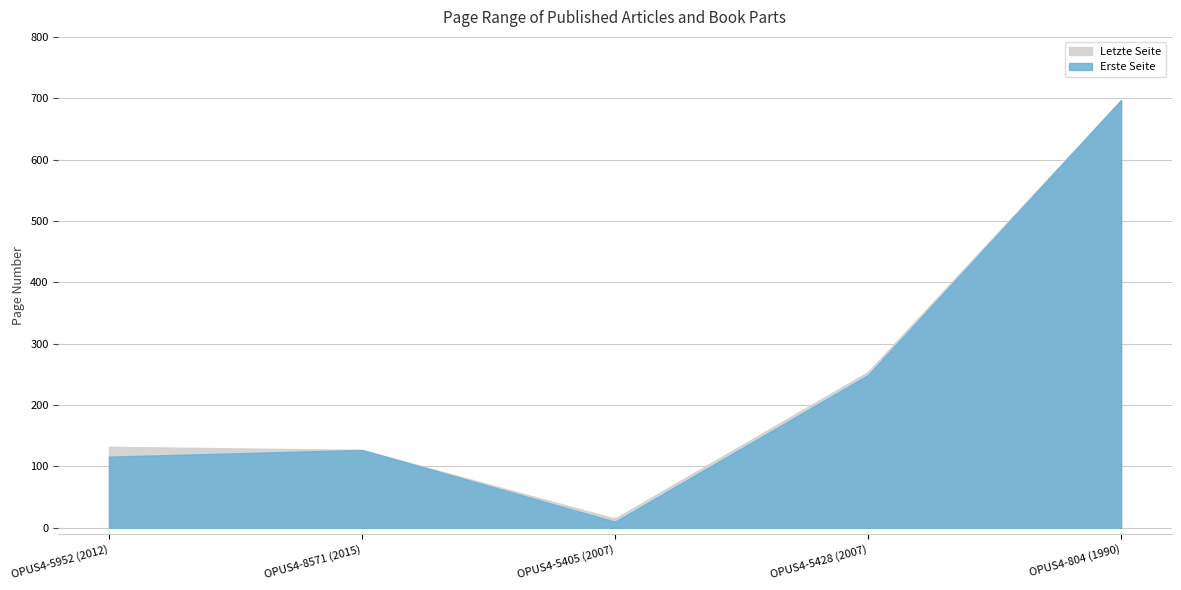

Reading right to left, list all the values displayed in this chart.

Erste Seite: OPUS4-804 (1990)=697	OPUS4-5428 (2007)=249	OPUS4-5405 (2007)=10	OPUS4-8571 (2015)=127	OPUS4-5952 (2012)=116
Letzte Seite: OPUS4-804 (1990)=697	OPUS4-5428 (2007)=254	OPUS4-5405 (2007)=15	OPUS4-8571 (2015)=127	OPUS4-5952 (2012)=132